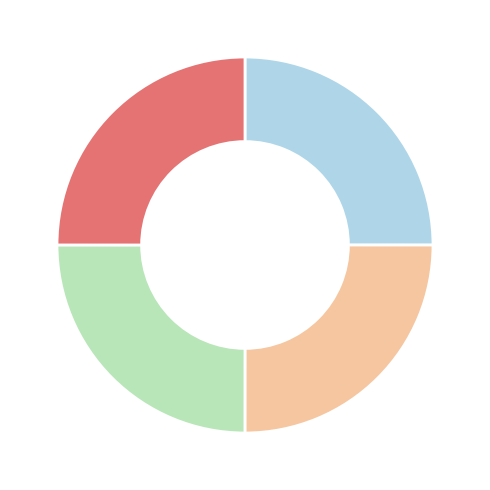

Is there a majority slice in this chart?

No